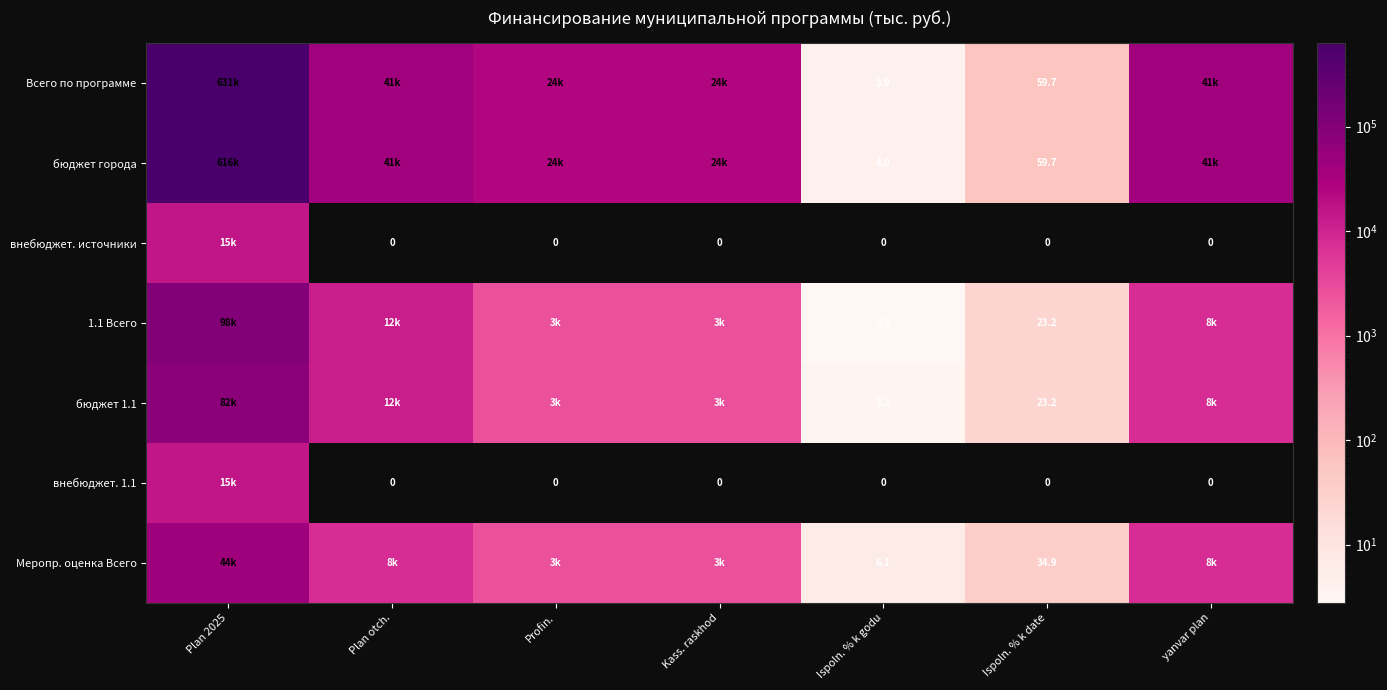

How many data points in бюджет города are less than 24412?

2